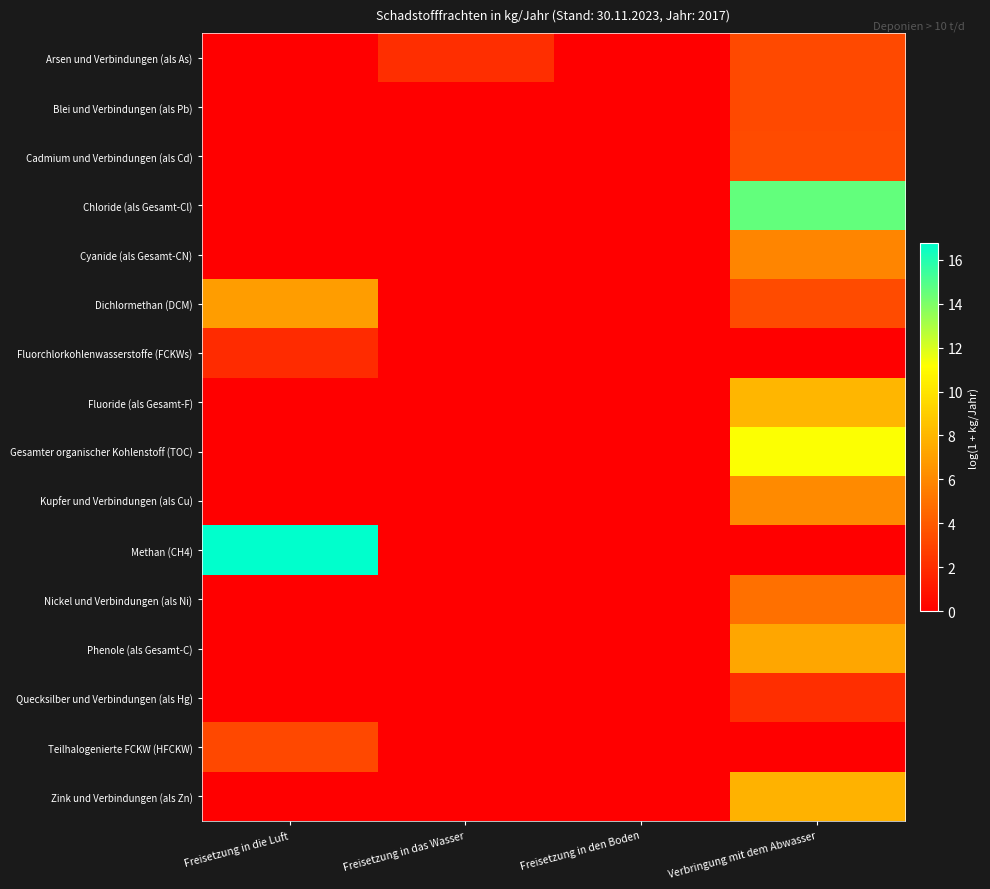

At which category is the sum across all series the highest?

Verbringung mit dem Abwasser